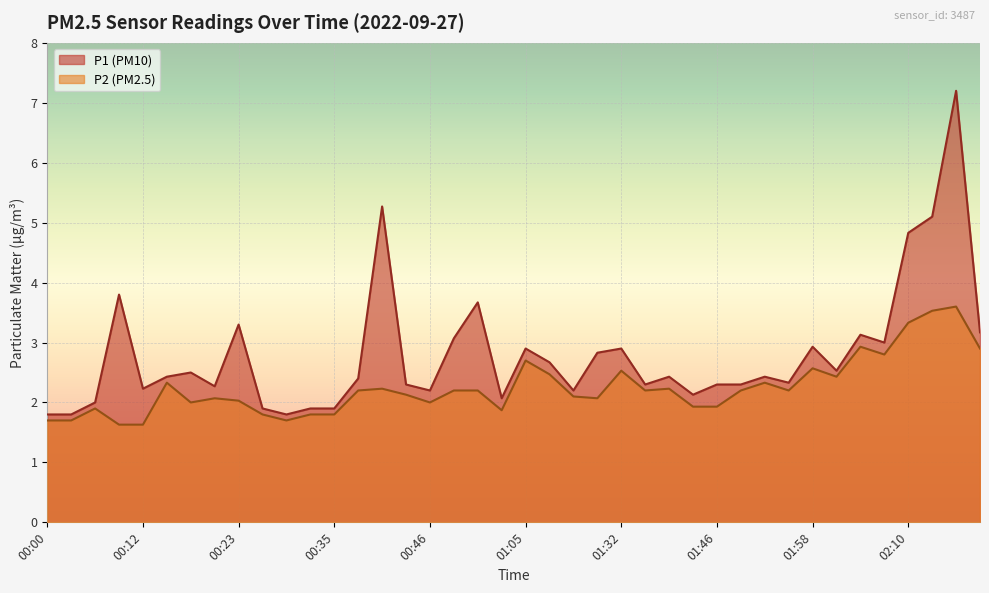

Where is the first local minimum for P1?

00:12